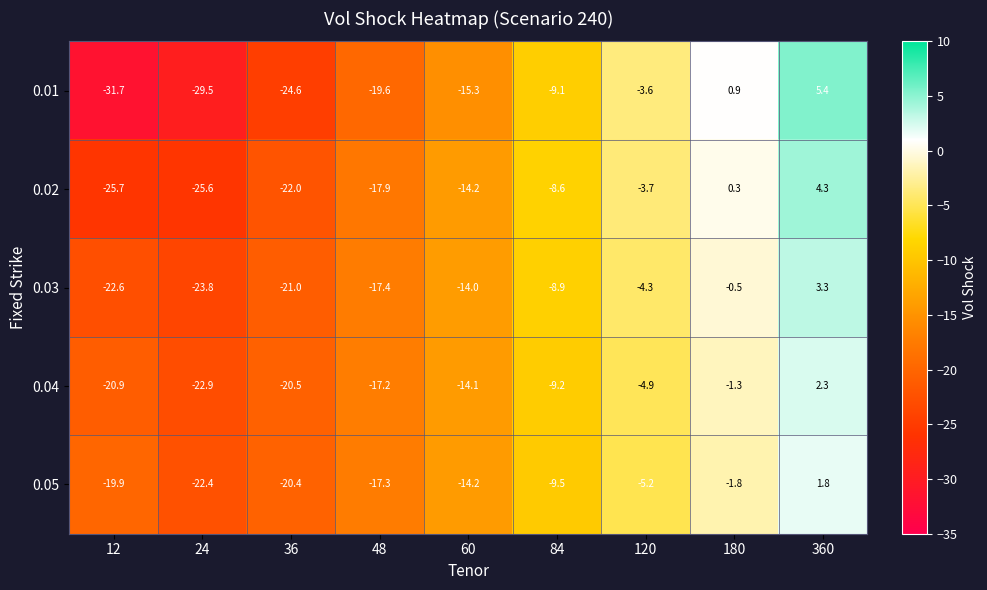

What is the difference between the second highest and second lowest values in the 0.04 series?

19.6